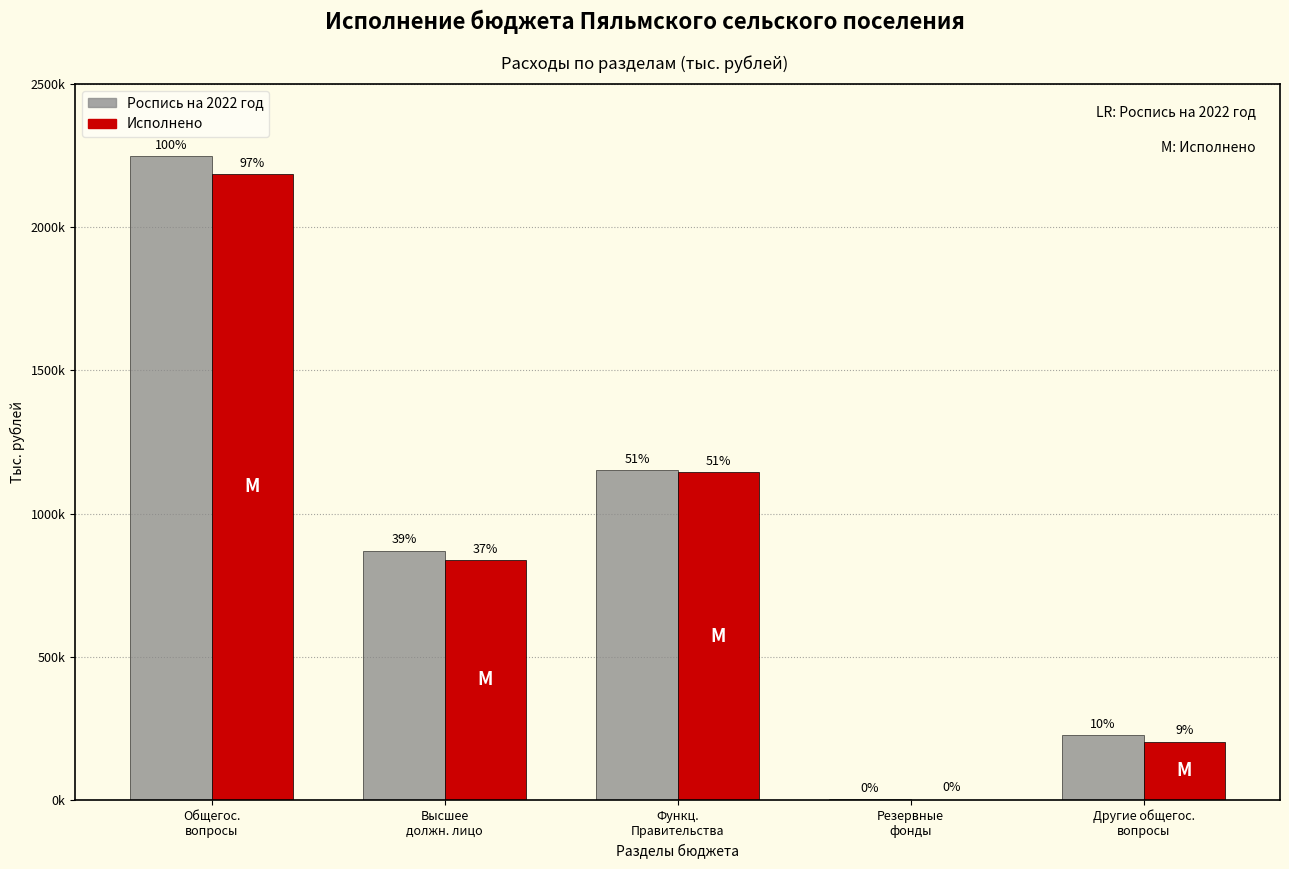

Between Высшее
должн. лицо and Функц.
Правительства, which is larger?

Функц.
Правительства